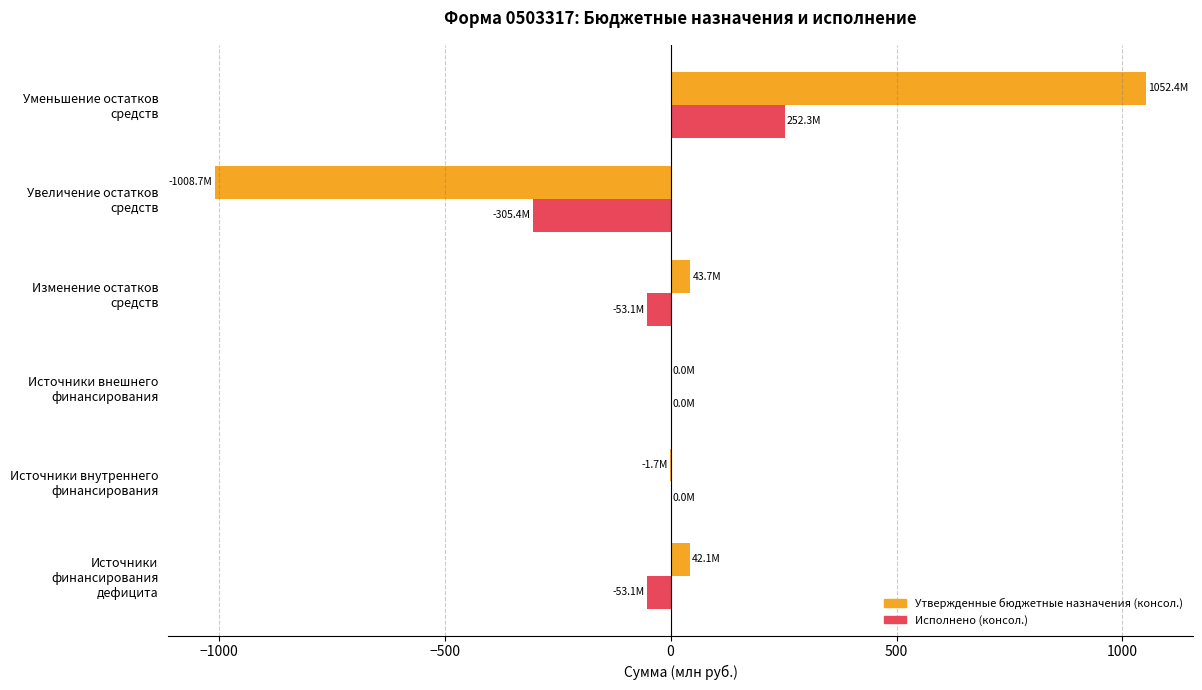

What is the sum of all Утвержденные бюджетные назначения (консол.) values?

127.9